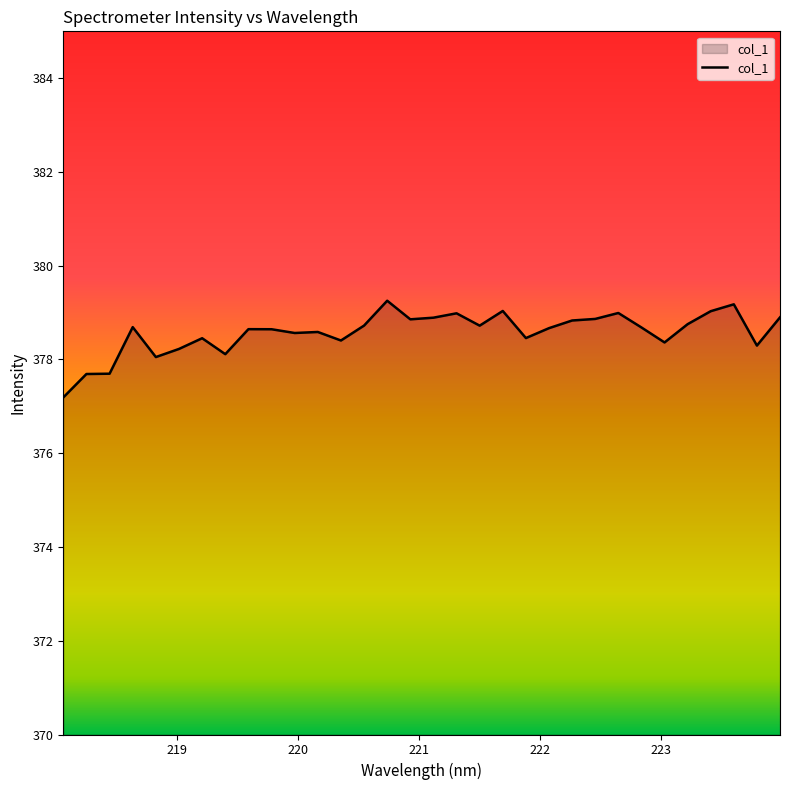

True or false: the data has more than 1 interior local peaks.

True